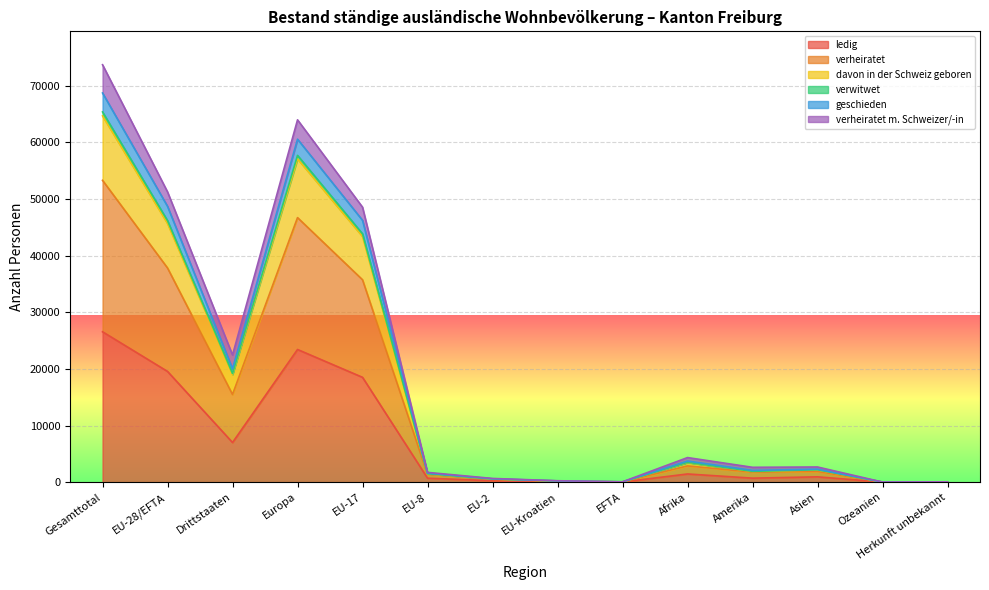

List the labels in order of geschieden value, smallest first.

Ozeanien, Herkunft unbekannt, EFTA, EU-Kroatien, EU-2, EU-8, Amerika, Asien, Afrika, Drittstaaten, EU-17, EU-28/EFTA, Europa, Gesamttotal